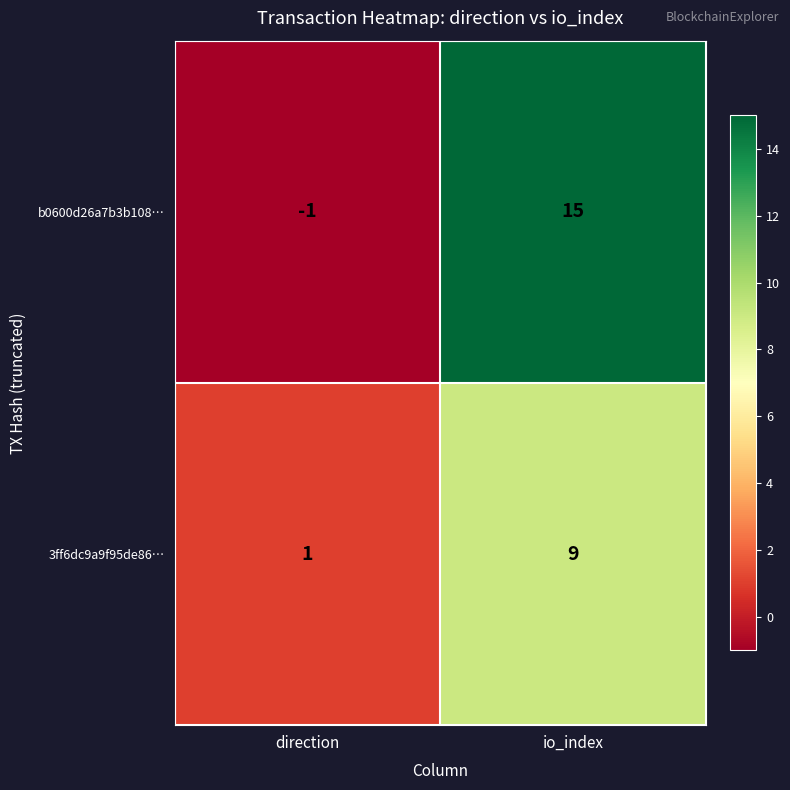

Which category has the highest value across all series?

io_index